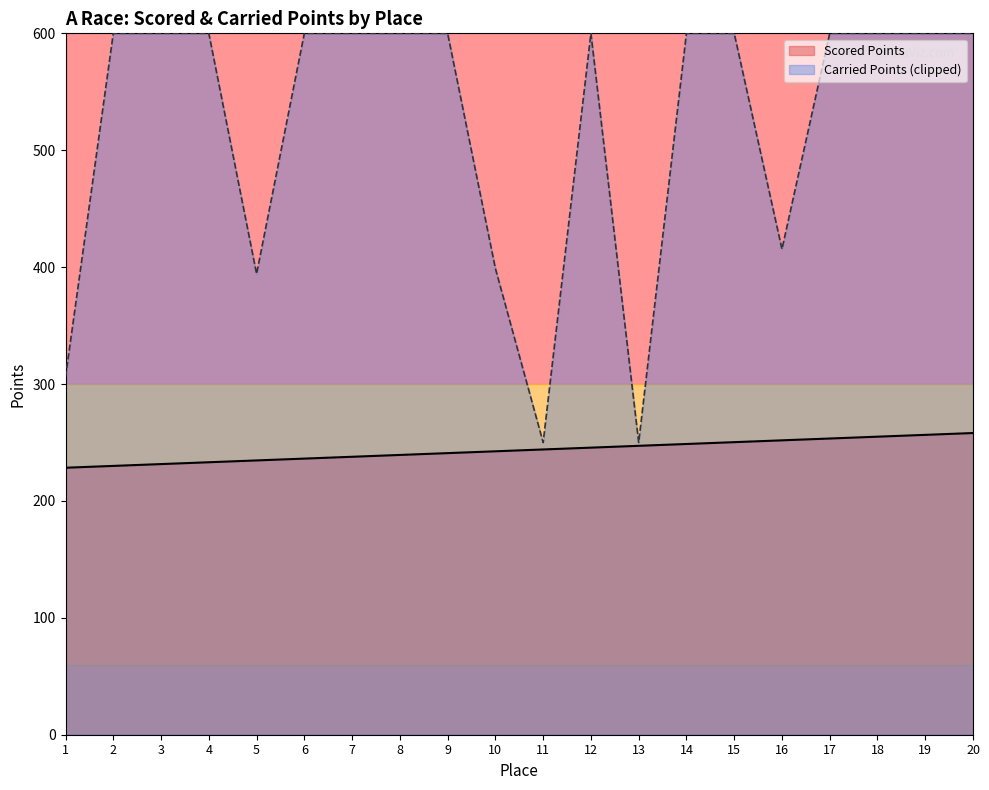

How many data points does each series have?

20